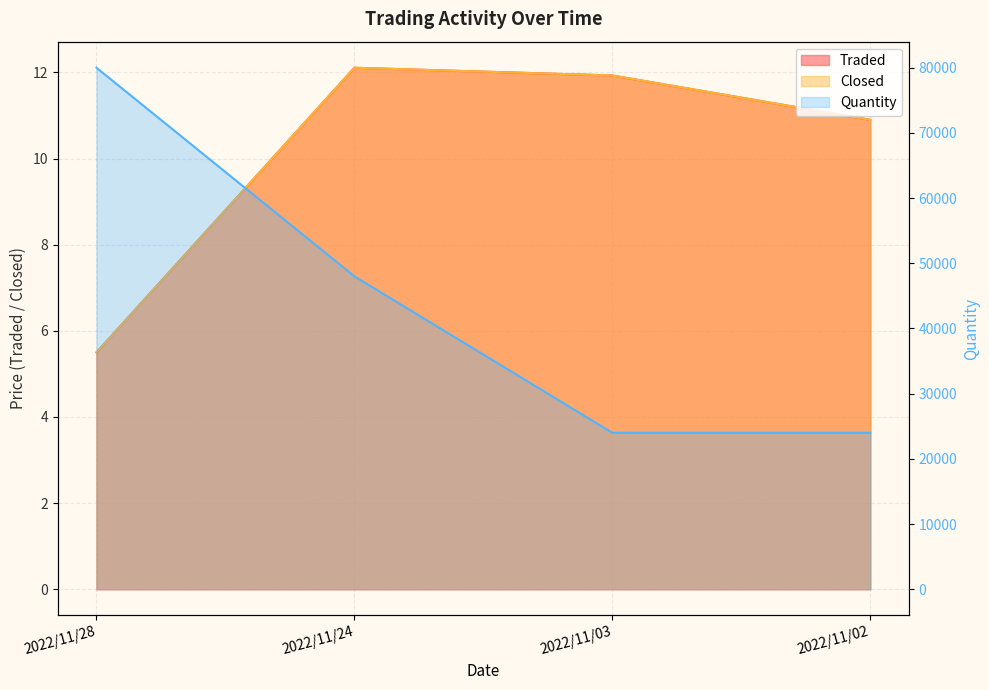

Which series changed the most between 2022/11/28 and 2022/11/03?

Quantity